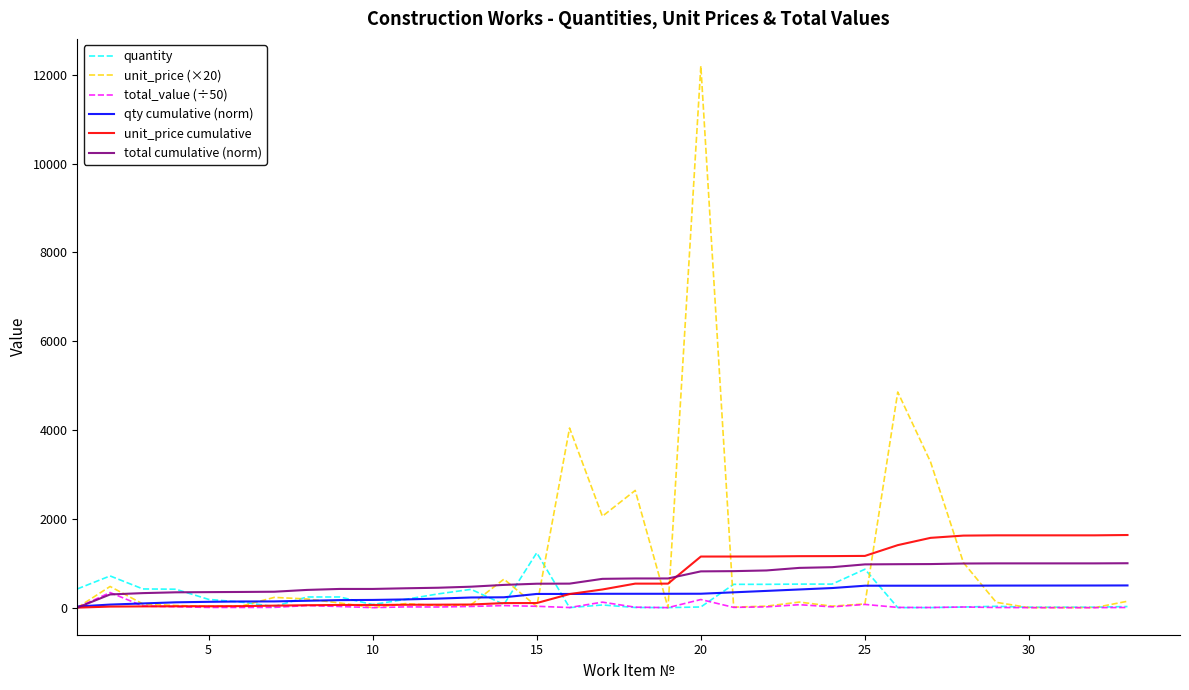

Which series has the largest range (max minus min)?

unit_price (×20)